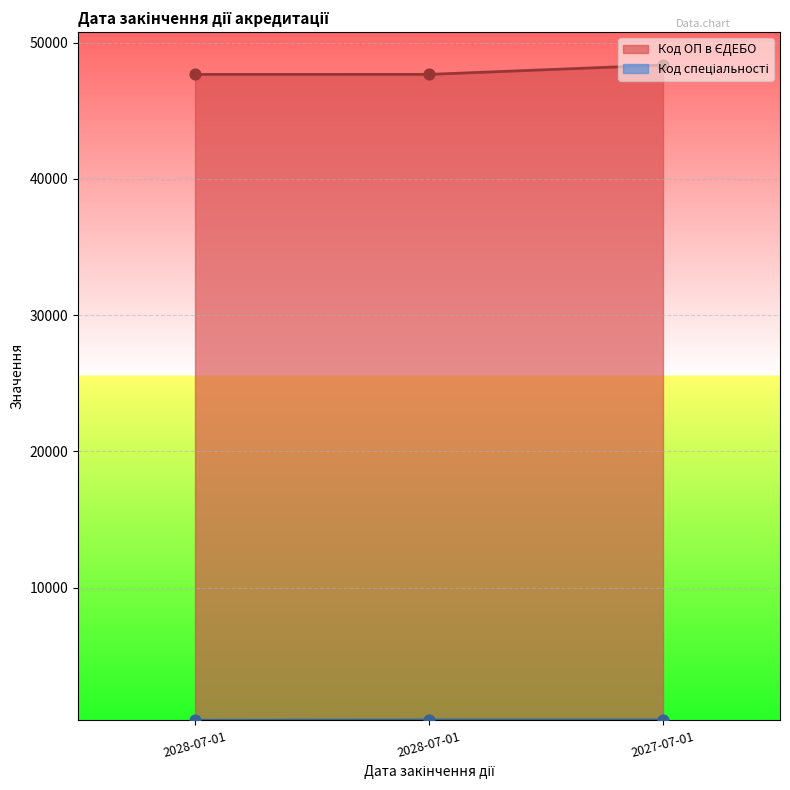

Which series reaches the minimum Y coordinate?

Код спеціальності